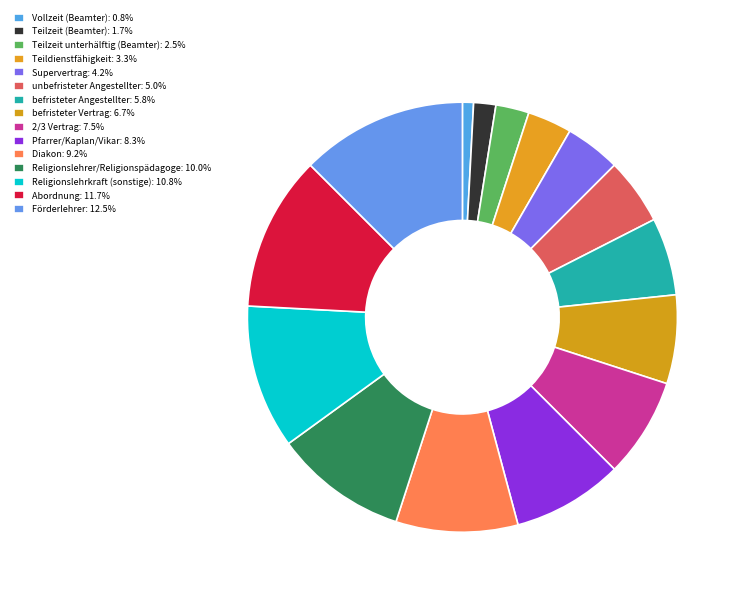

Count the number of slices in the pie.

15